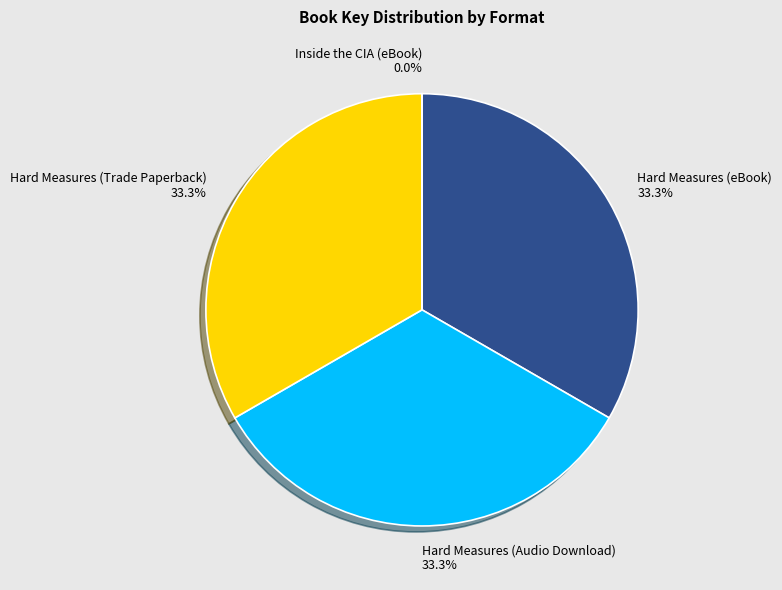

True or false: Hard Measures (Audio Download) accounts for 33% of the total.

True